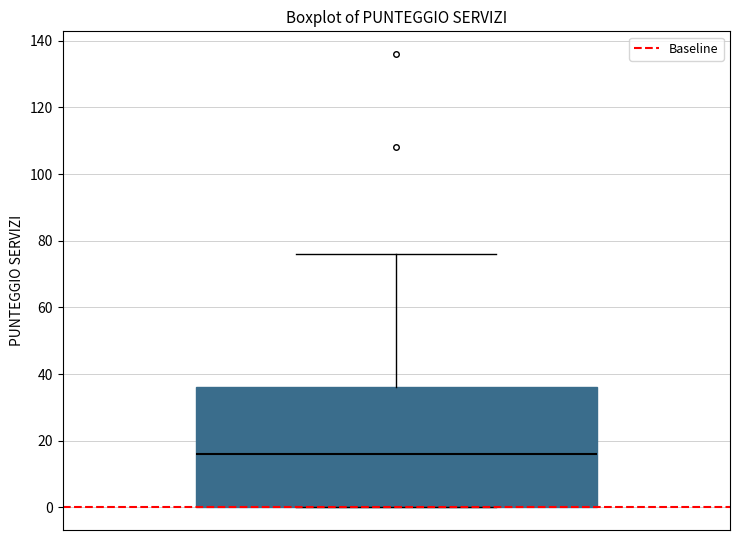

Transcribe this box plot: give where the median line is, the range the box spans, and where the two whiskers end, as read against the y-axis. The values are not printed on the chart, so give them approximately, as read against the axis.

median 16, box 0 to 36, whiskers 0 to 76